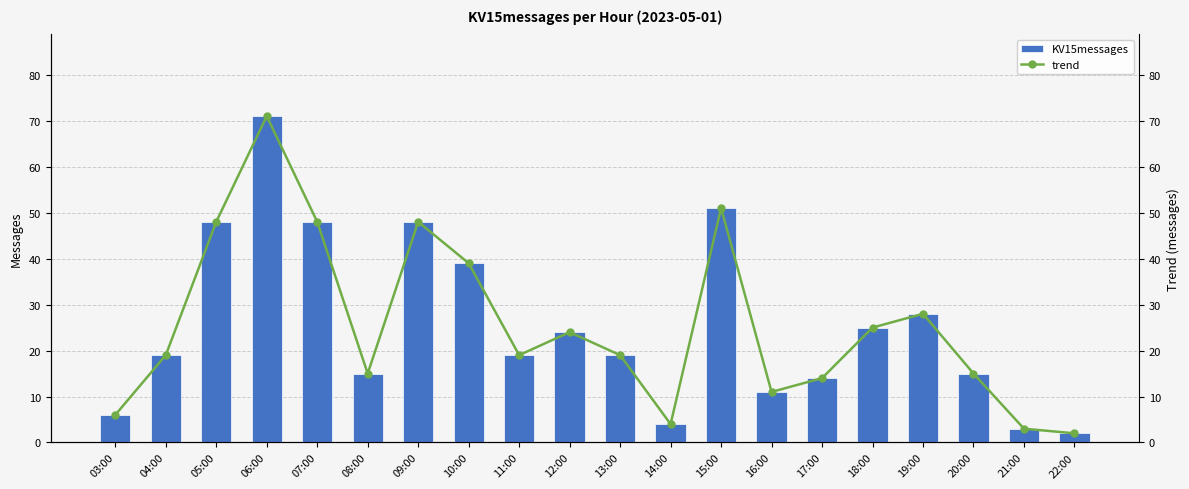

Reading left to right, list all the values displayed in this chart.

KV15messages: 03:00=6	04:00=19	05:00=48	06:00=71	07:00=48	08:00=15	09:00=48	10:00=39	11:00=19	12:00=24	13:00=19	14:00=4	15:00=51	16:00=11	17:00=14	18:00=25	19:00=28	20:00=15	21:00=3	22:00=2
trend: 03:00=6	04:00=19	05:00=48	06:00=71	07:00=48	08:00=15	09:00=48	10:00=39	11:00=19	12:00=24	13:00=19	14:00=4	15:00=51	16:00=11	17:00=14	18:00=25	19:00=28	20:00=15	21:00=3	22:00=2